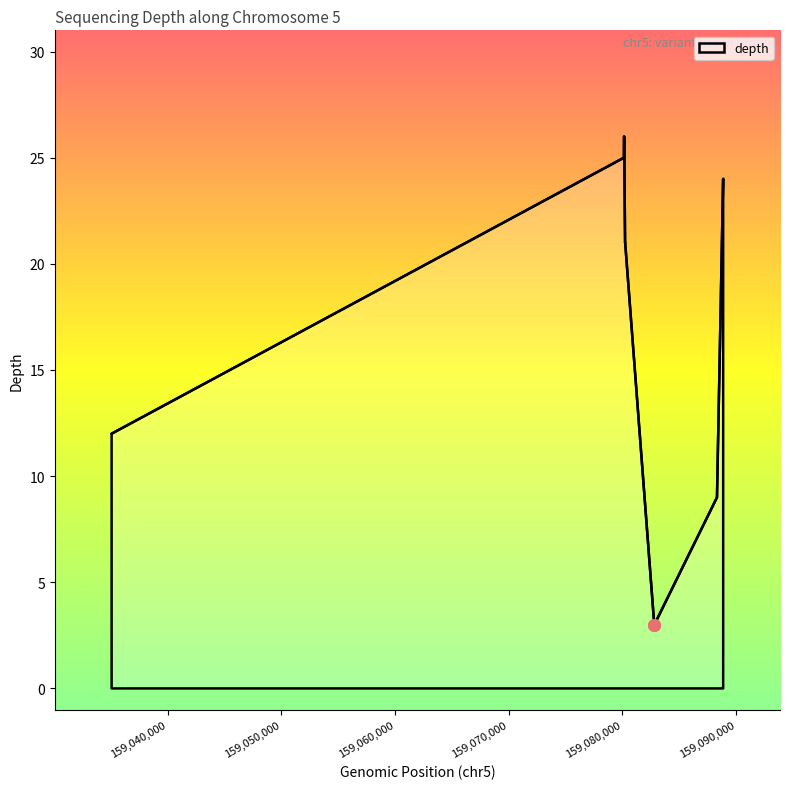

What is the difference between the maximum and minimum values?

23